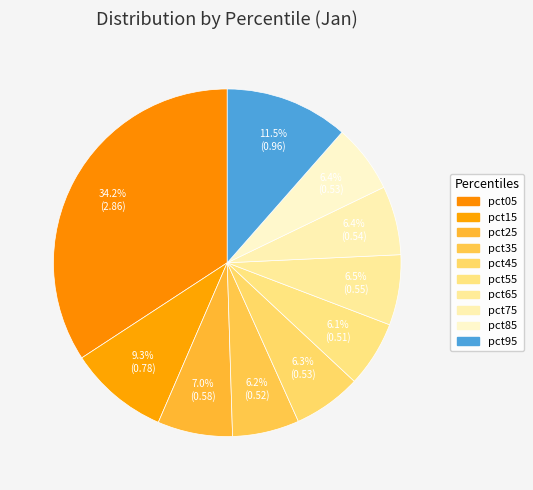

What is the largest slice in the pie chart?

pct05